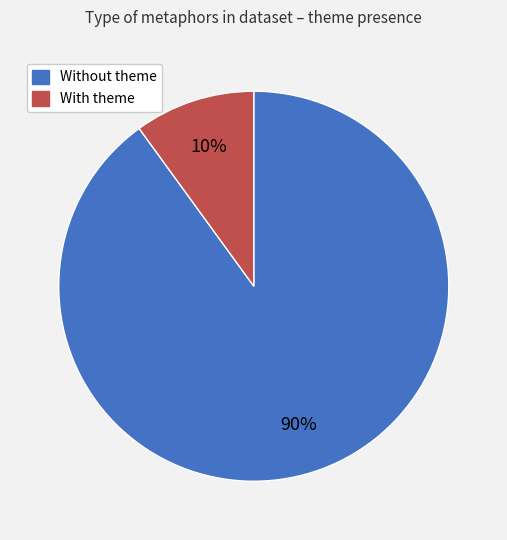

Does any single category account for the majority?

Yes